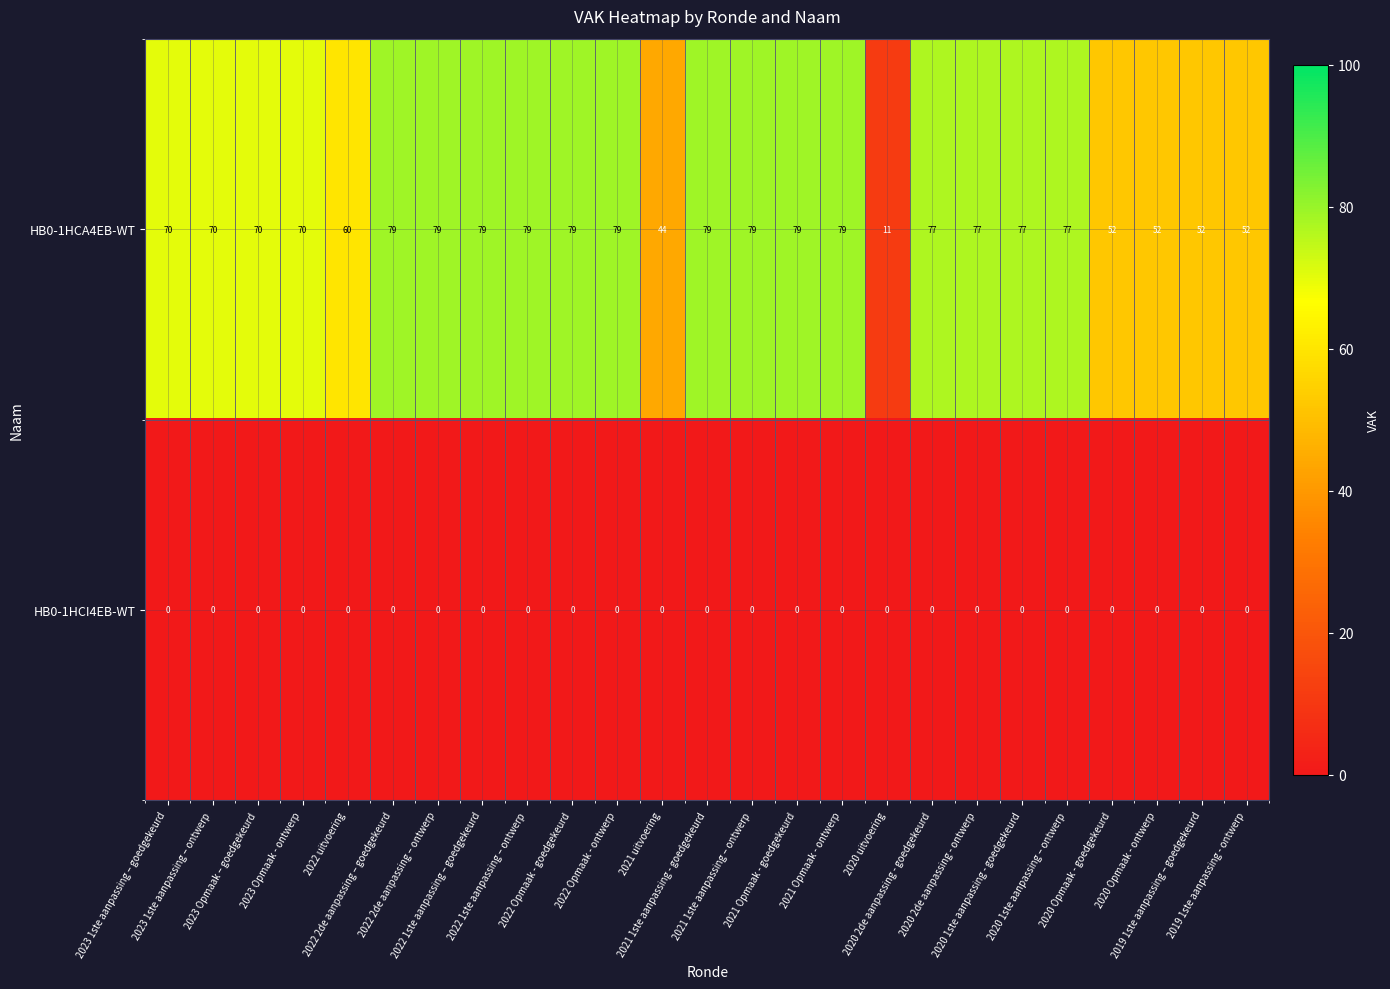

How many distinct data groups are displayed?

2